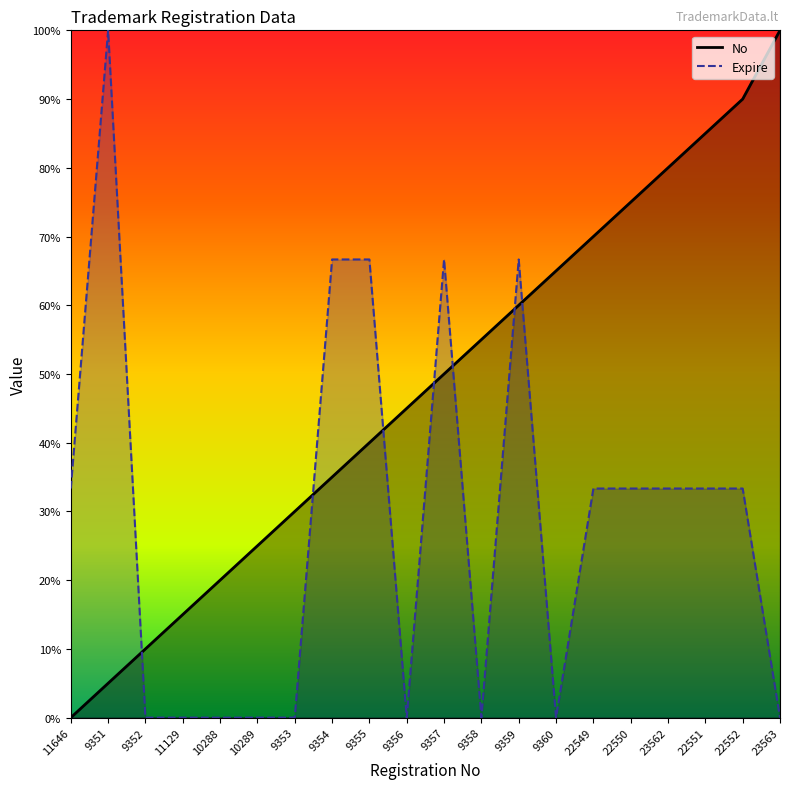

True or false: No has a value of 0.4 at 11646.

False